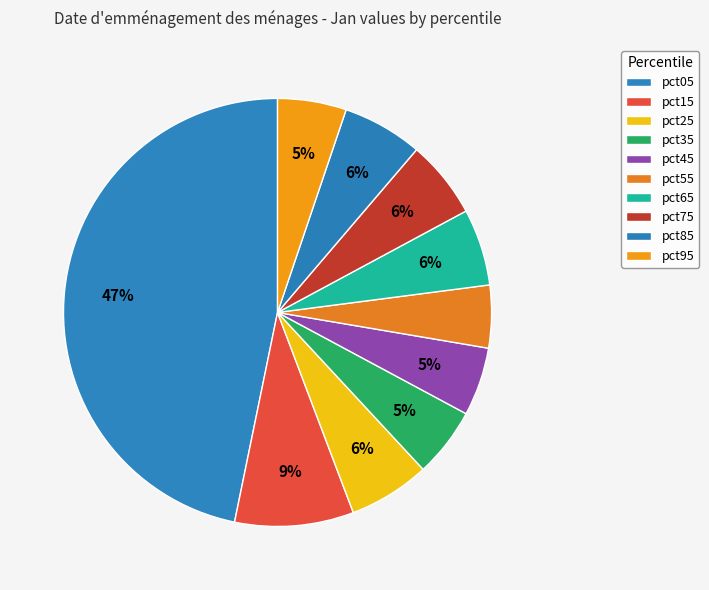

True or false: pct15 accounts for 1% of the total.

False